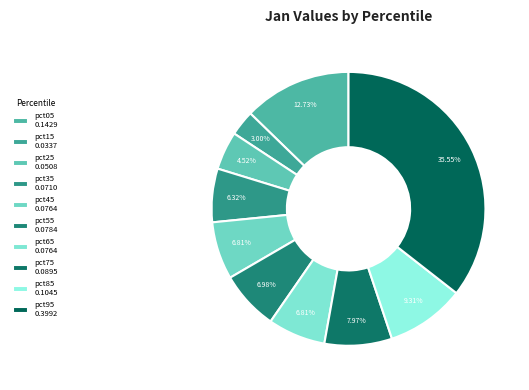

What is the largest slice in the pie chart?

pct95